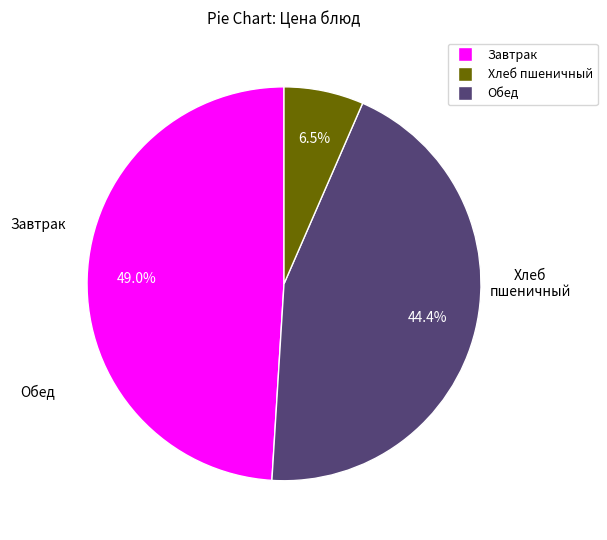

Does any single category account for the majority?

No